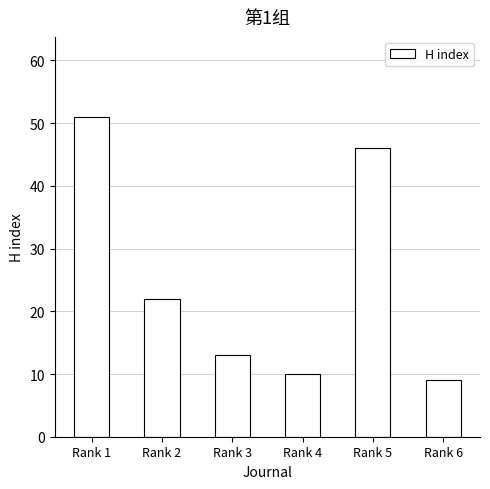

What is the change in value from Rank 2 to Rank 3?

-9